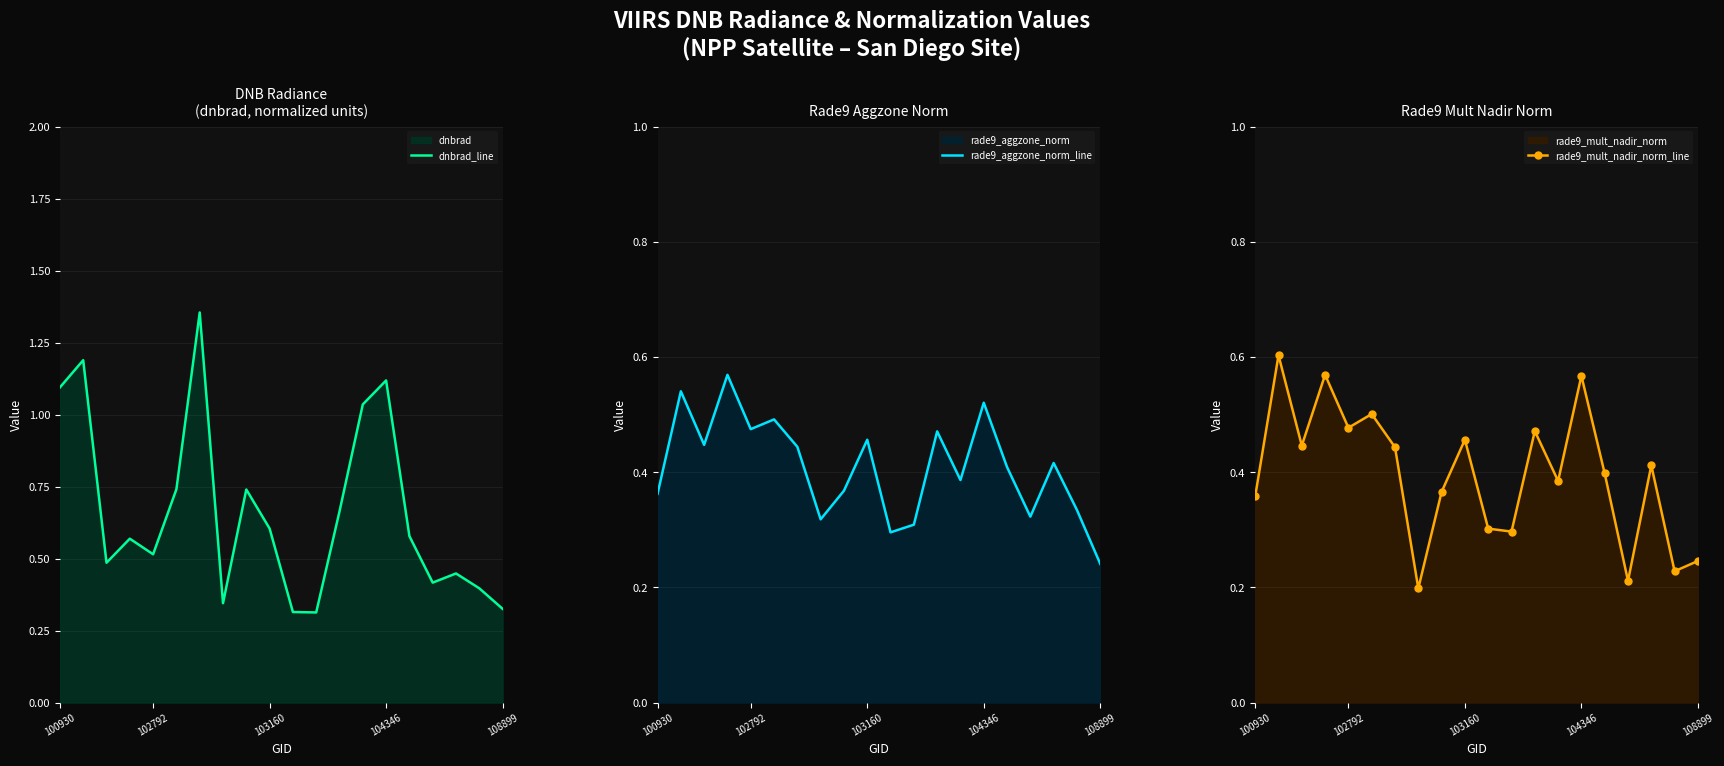

Is it true that dnbrad_line equals 0.3 at 103160?

False